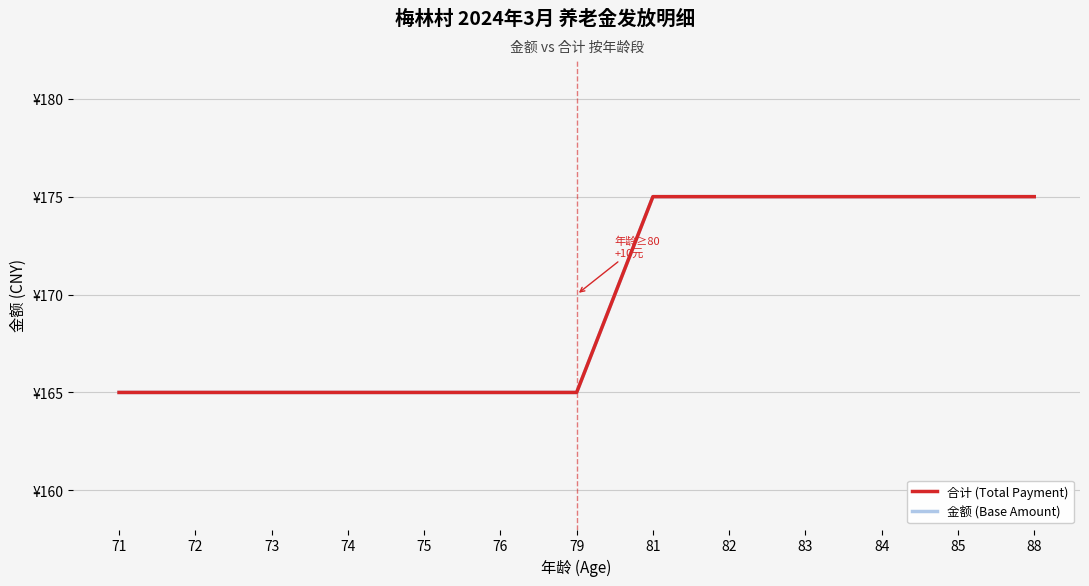

What is the total value across all series at 88?

350